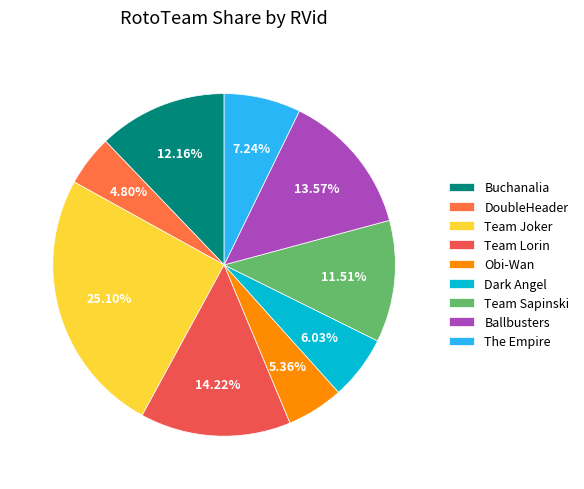

How many segments does this pie chart have?

9